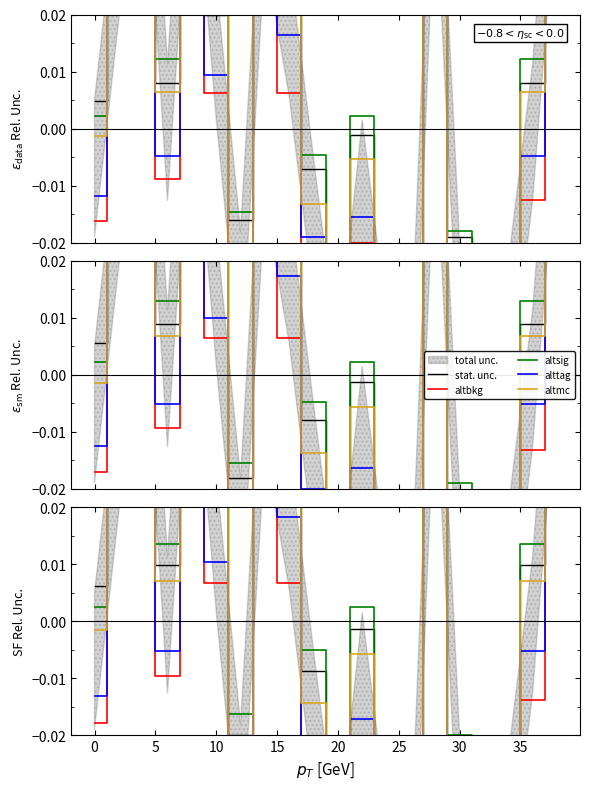

How many categories are shown in the chart?

20